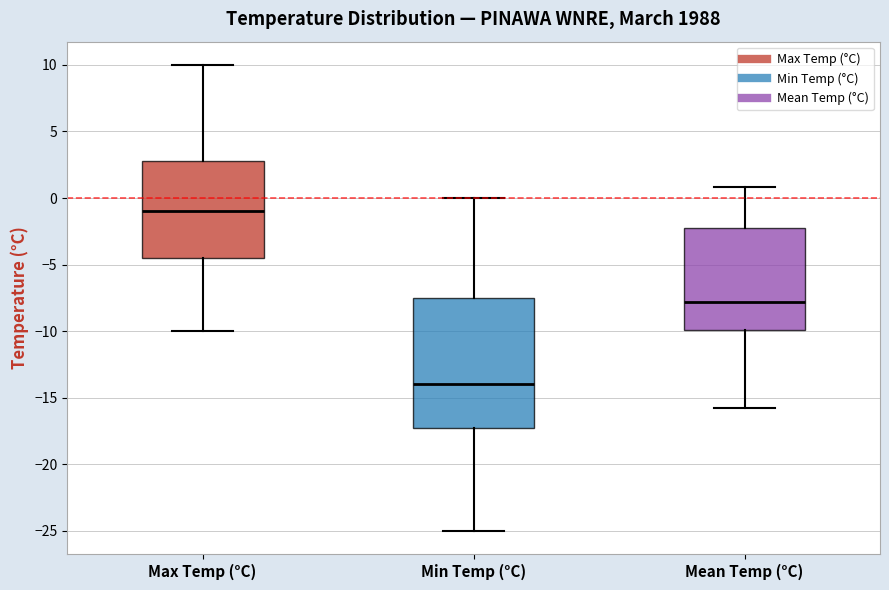

Reading left to right, read every box against the y-axis: the position of its median line, the range the box covers, and the ends of its whiskers. The values are not printed on the chart, so give them approximately, as read against the axis.

Max Temp (°C): median -1.0, box -4.5 to 3.0, whiskers -10.0 to 10.0
Min Temp (°C): median -14.0, box -17.0 to -7.5, whiskers -25.0 to 0.0
Mean Temp (°C): median -8.0, box -10.0 to -2.0, whiskers -16.0 to 1.0